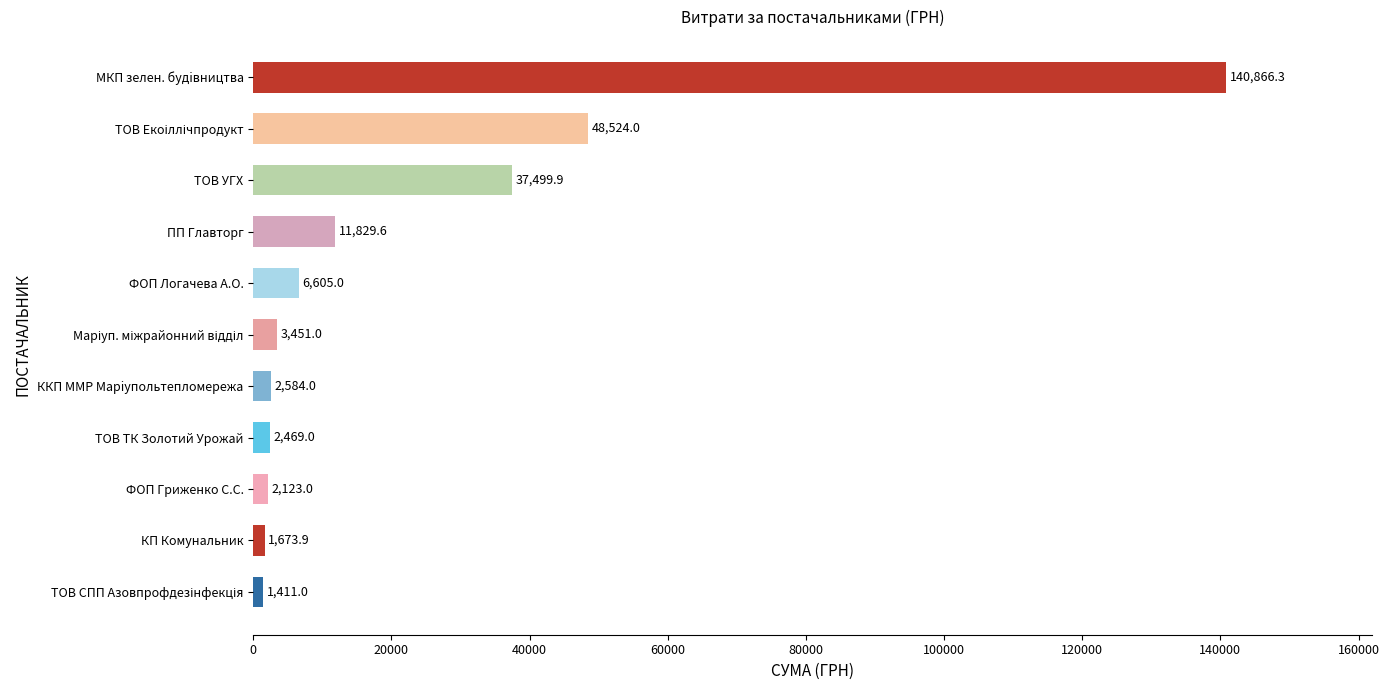

Reading top to bottom, extract all data points from this chart.

140866.3	48524.0	37499.9	11829.6	6605.0	3451.0	2584.0	2469.0	2123.0	1673.9	1411.0